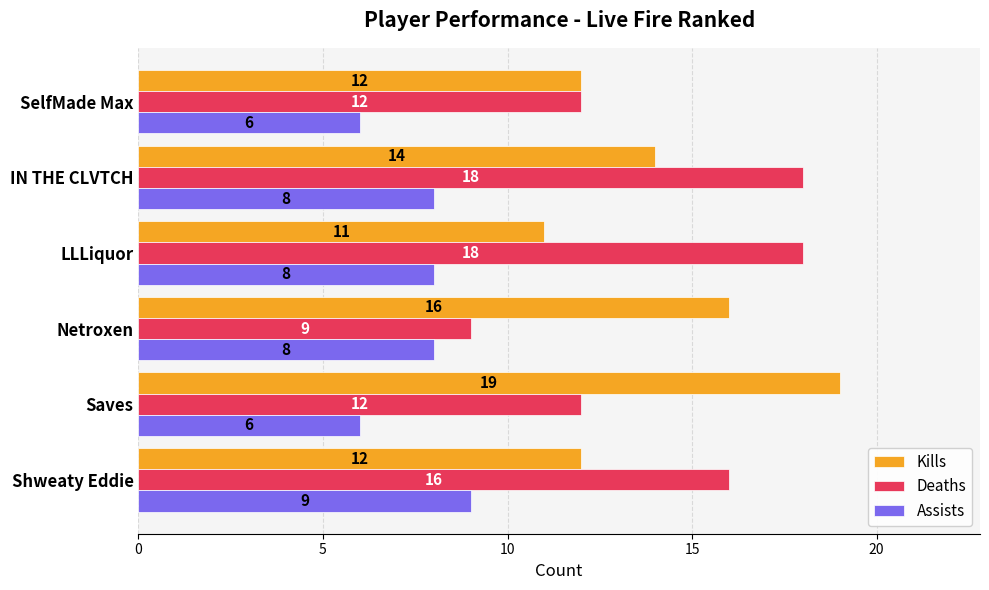

How many data points in Deaths are less than 16?

3